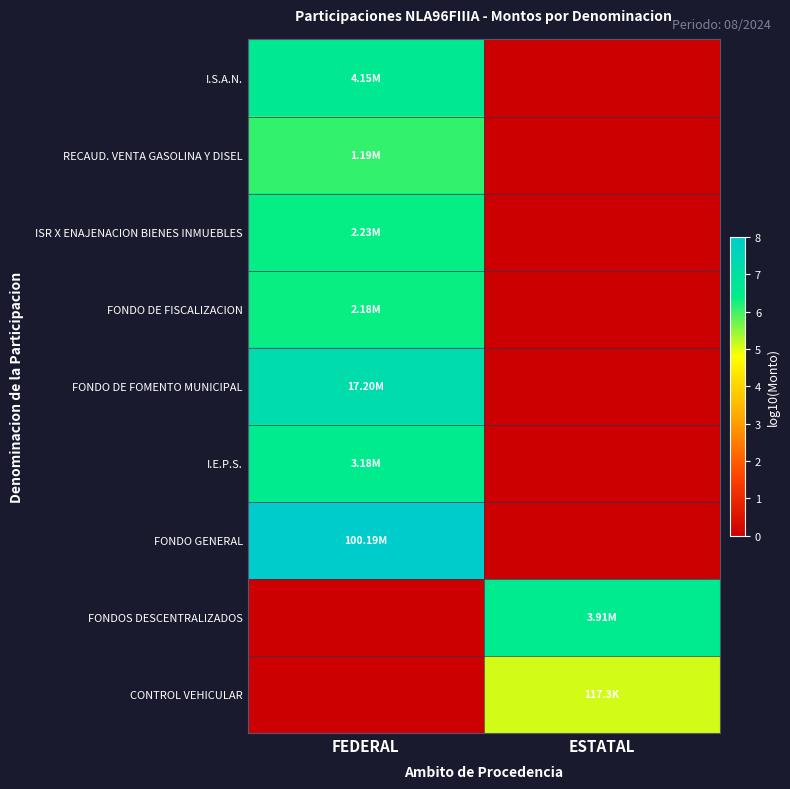

List the series in order of their peak value, lowest first.

CONTROL VEHICULAR, RECAUD. VENTA GASOLINA Y DISEL, FONDO DE FISCALIZACION, ISR X ENAJENACION BIENES INMUEBLES, I.E.P.S., FONDOS DESCENTRALIZADOS, I.S.A.N., FONDO DE FOMENTO MUNICIPAL, FONDO GENERAL